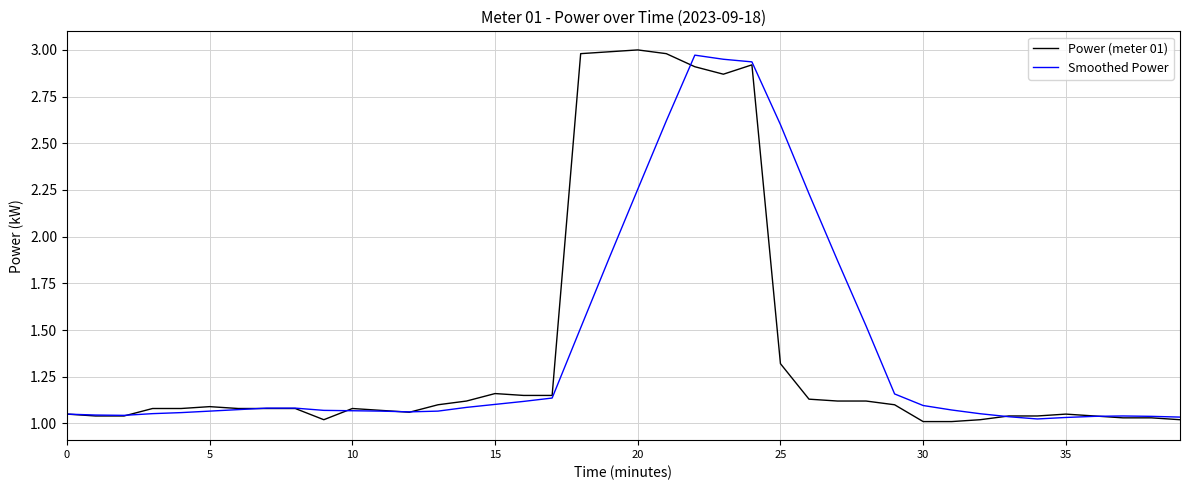

What is the difference between the maximum and minimum values in the Smoothed Power series?

1.9